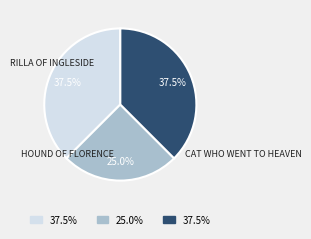

How many slices are in this pie chart?

3